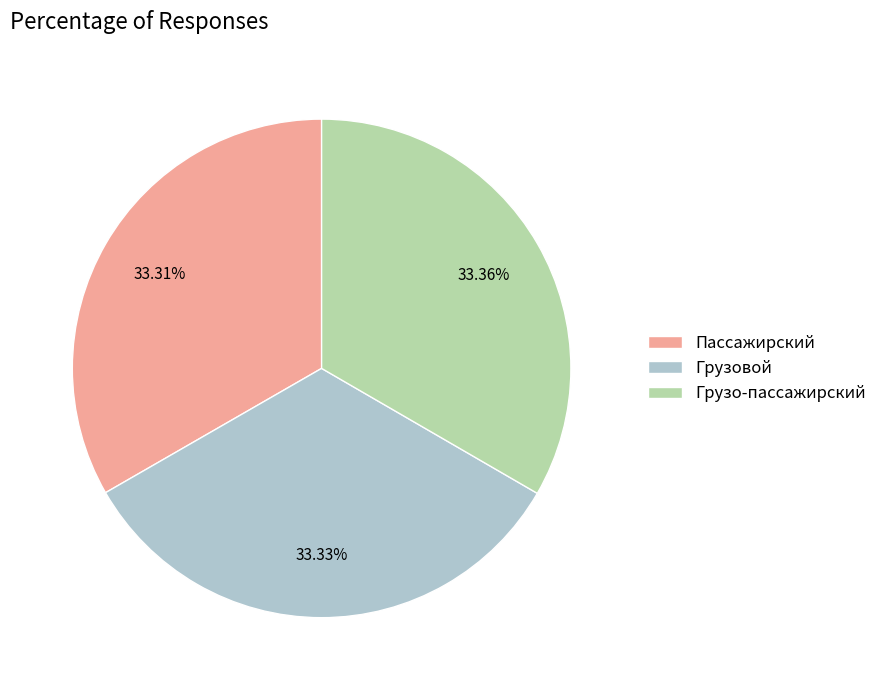

Does Грузовой represent more than half of the total?

No